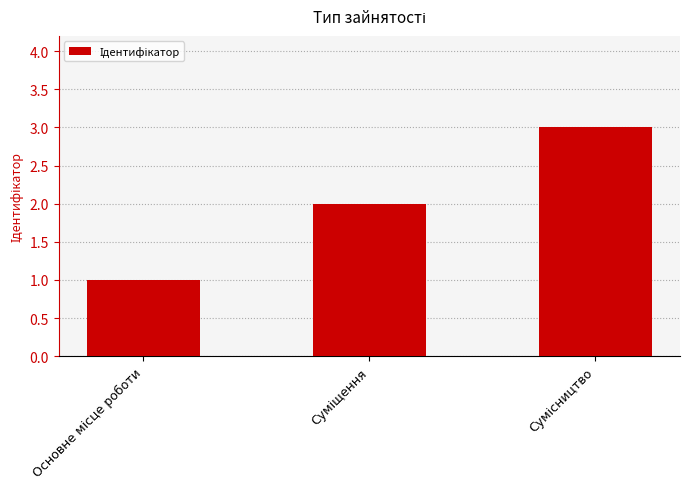

What is the greatest value displayed?

3